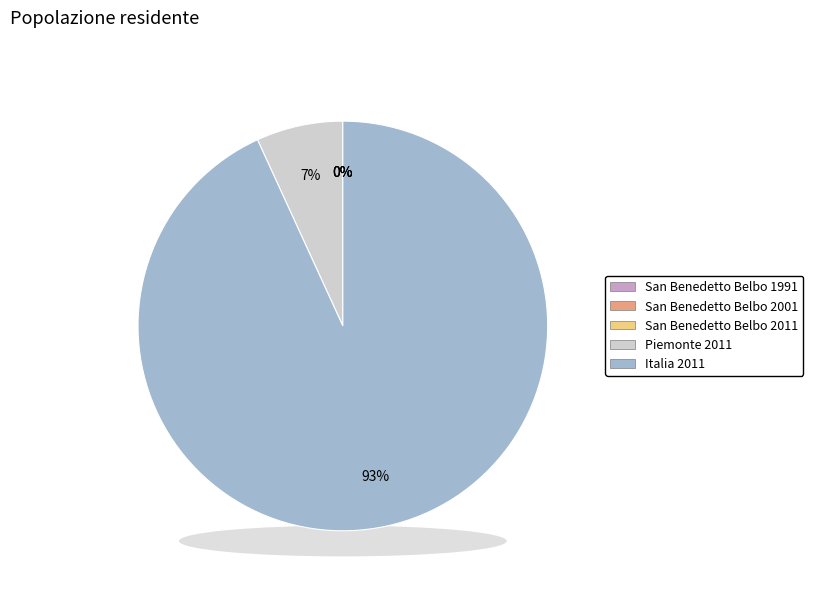

How many segments does this pie chart have?

5